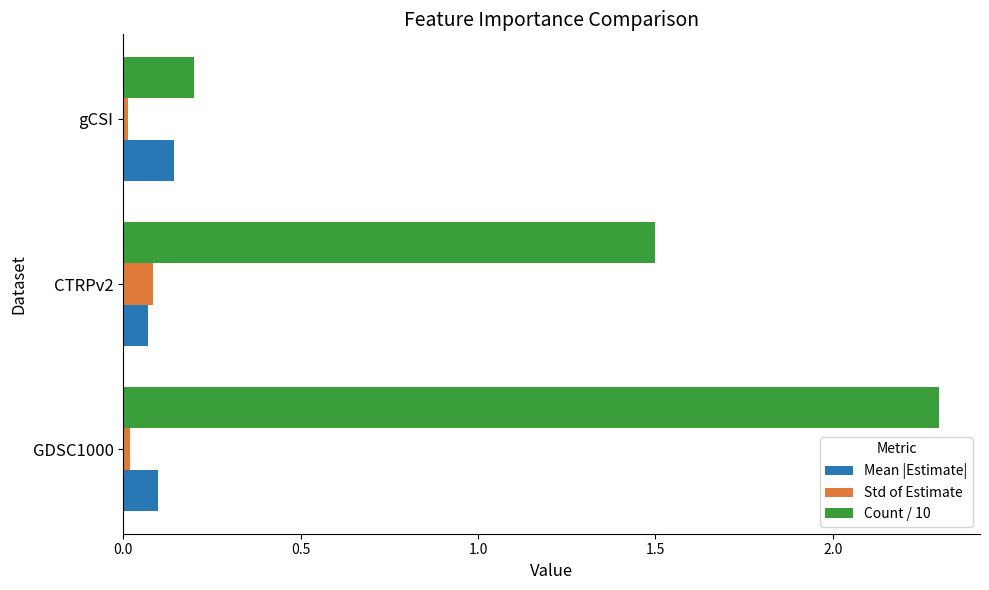

Which label corresponds to the largest value in the chart?

GDSC1000